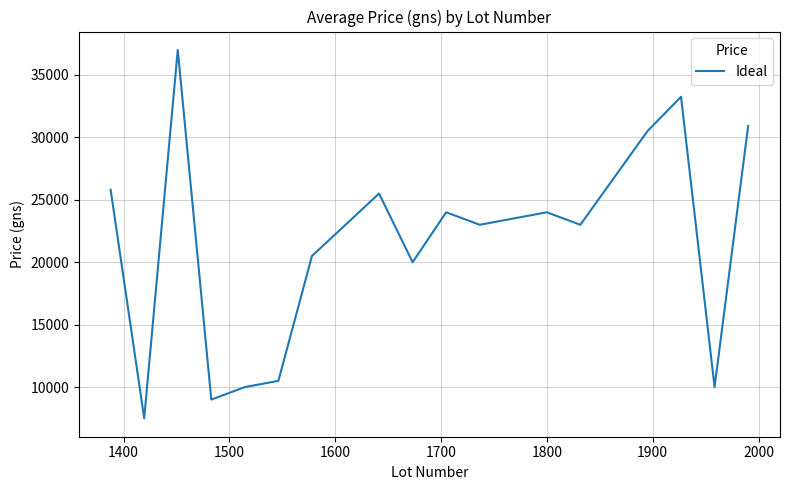

What is the smallest value displayed?

7500